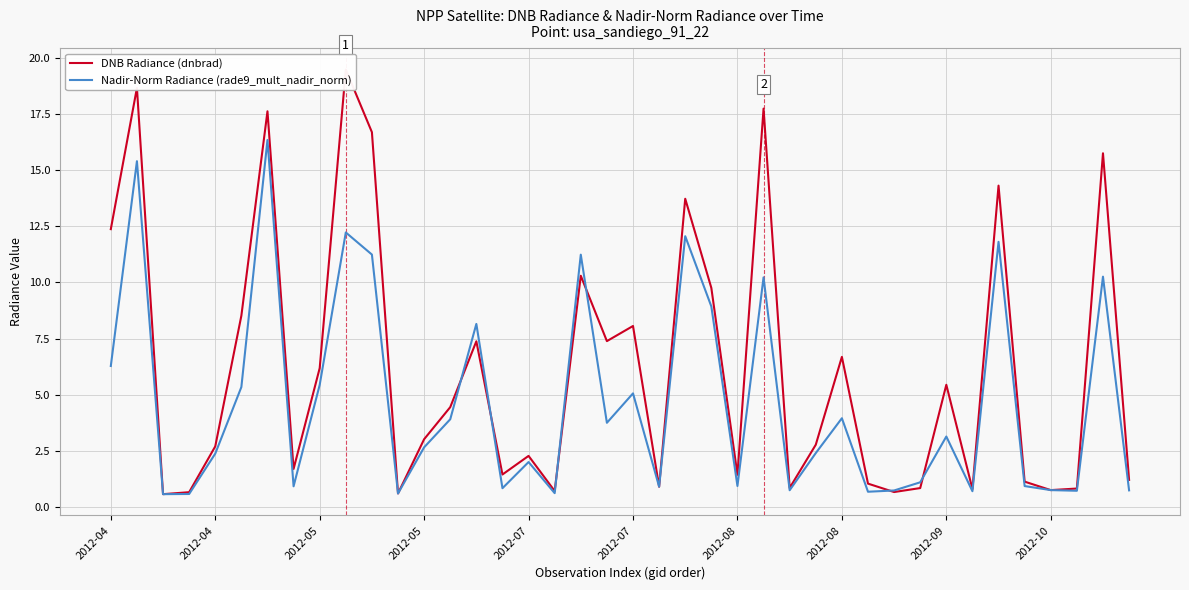

How many distinct data groups are displayed?

2